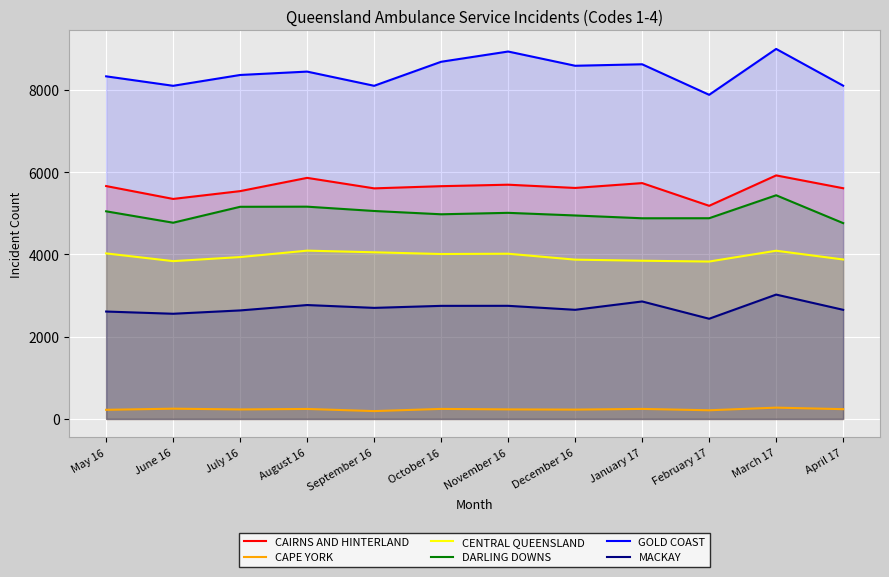

Reading left to right, list all the values displayed in this chart.

CAIRNS AND HINTERLAND: May 16=5661	June 16=5348	July 16=5538	August 16=5860	September 16=5605	October 16=5658	November 16=5694	December 16=5615	January 17=5733	February 17=5181	March 17=5920	April 17=5608
CAPE YORK: May 16=222	June 16=250	July 16=231	August 16=243	September 16=191	October 16=244	November 16=232	December 16=227	January 17=244	February 17=211	March 17=275	April 17=238
CENTRAL QUEENSLAND: May 16=4024	June 16=3836	July 16=3935	August 16=4091	September 16=4051	October 16=4009	November 16=4016	December 16=3872	January 17=3846	February 17=3826	March 17=4089	April 17=3876
DARLING DOWNS: May 16=5047	June 16=4770	July 16=5157	August 16=5160	September 16=5055	October 16=4975	November 16=5010	December 16=4946	January 17=4878	February 17=4879	March 17=5437	April 17=4760
GOLD COAST: May 16=8328	June 16=8098	July 16=8361	August 16=8443	September 16=8098	October 16=8682	November 16=8931	December 16=8585	January 17=8621	February 17=7879	March 17=8994	April 17=8101
MACKAY: May 16=2611	June 16=2557	July 16=2638	August 16=2769	September 16=2700	October 16=2749	November 16=2750	December 16=2653	January 17=2856	February 17=2436	March 17=3023	April 17=2653